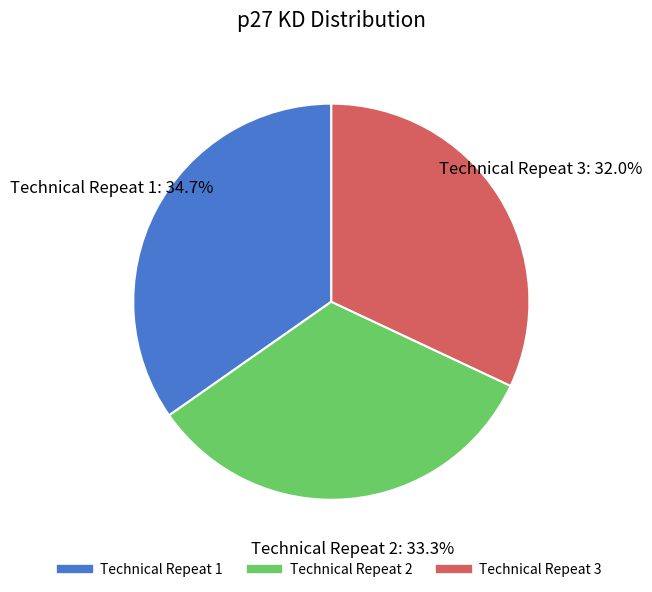

What percentage is the Technical Repeat 2 slice, to the nearest percent?

33%